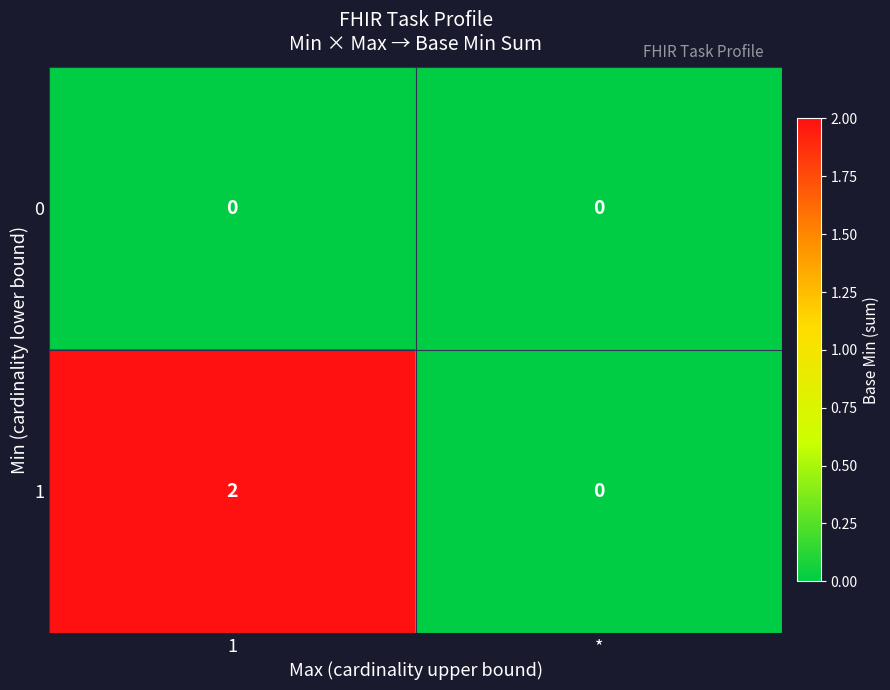

Reading left to right, list all the values displayed in this chart.

0: 0	0
1: 2	0